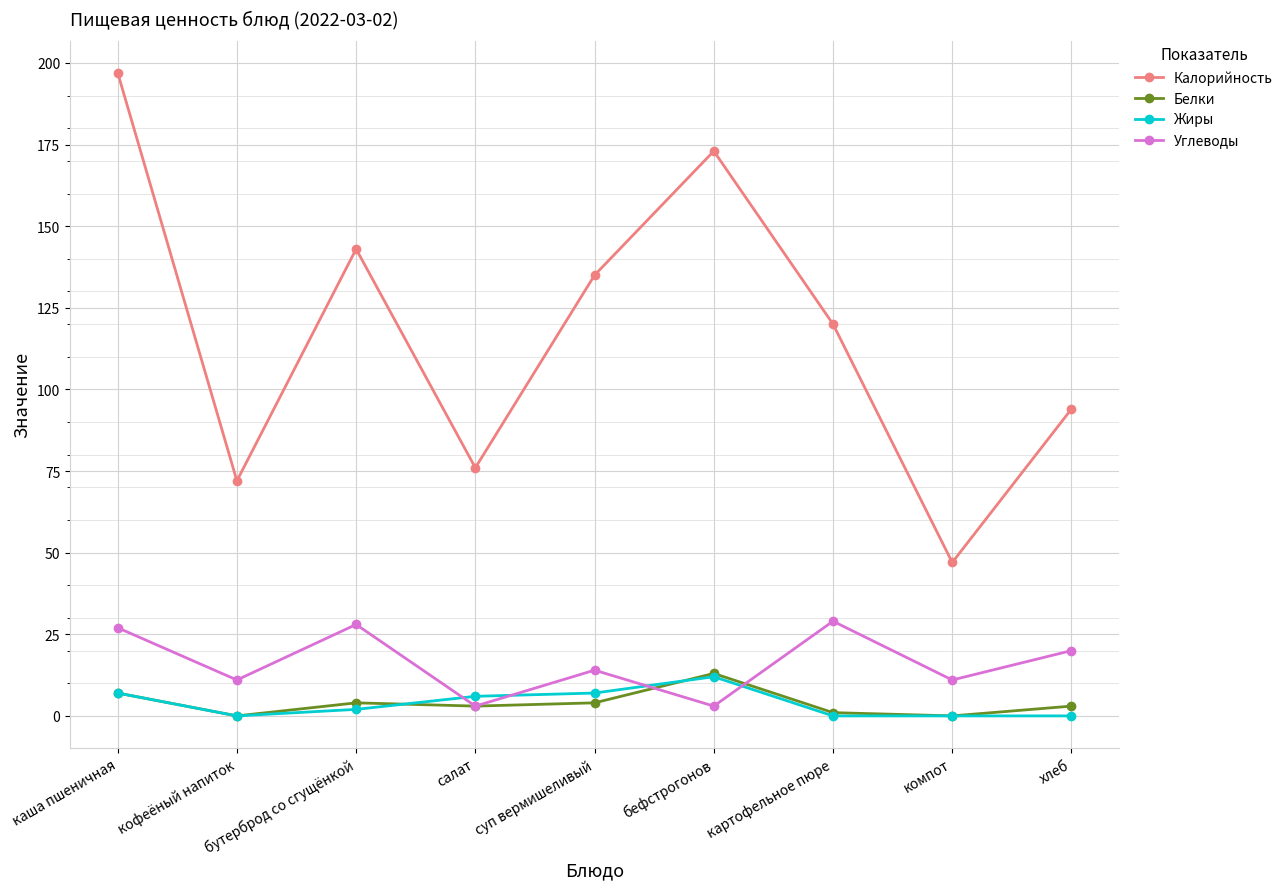

What is the label of the 3rd point from the right?

картофельное пюре